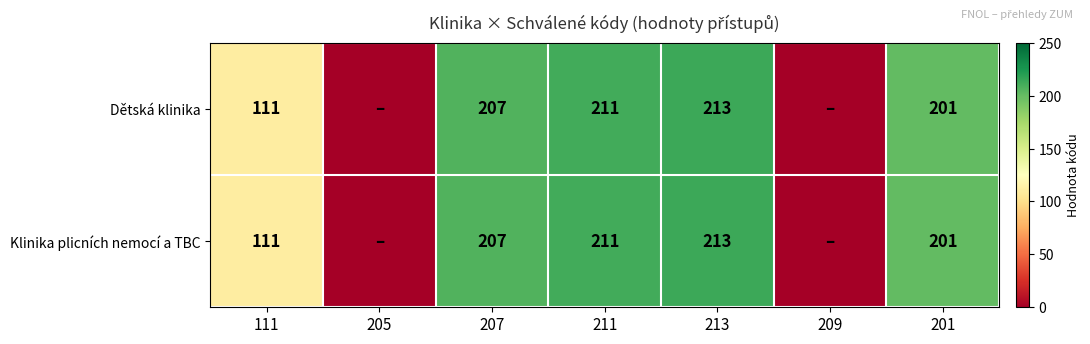

The value of Dětská klinika at 213 is 213. True or false?

True